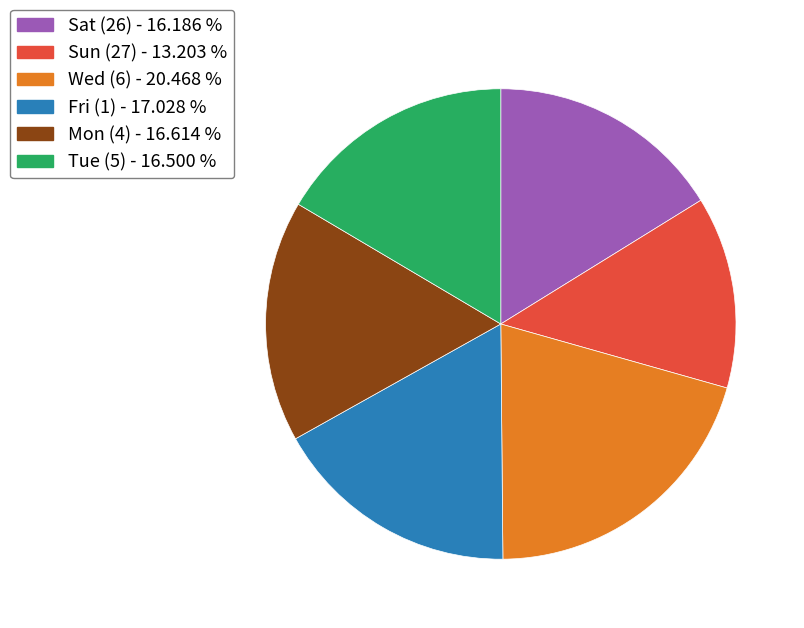

Does any single category account for the majority?

No